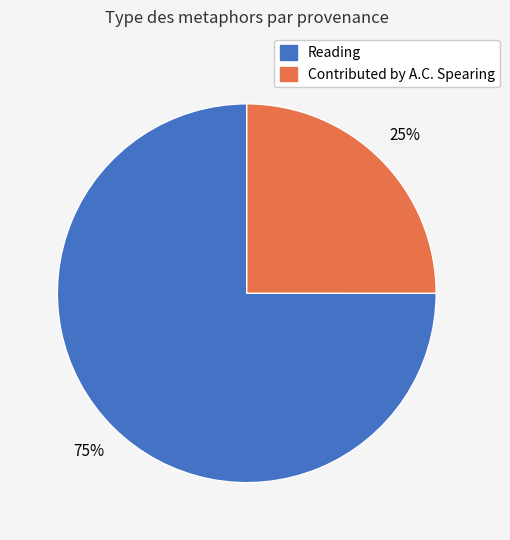

To the nearest percent, what is the average slice percentage?

50%